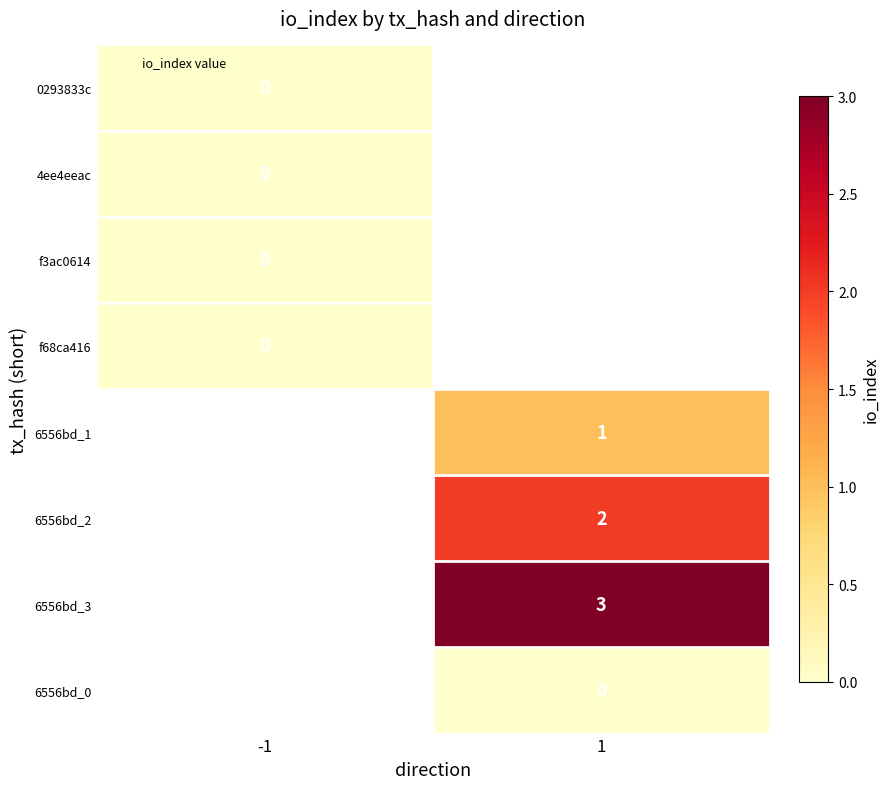

The 6556bd_3 series shows 5.1 at 1. True or false?

False